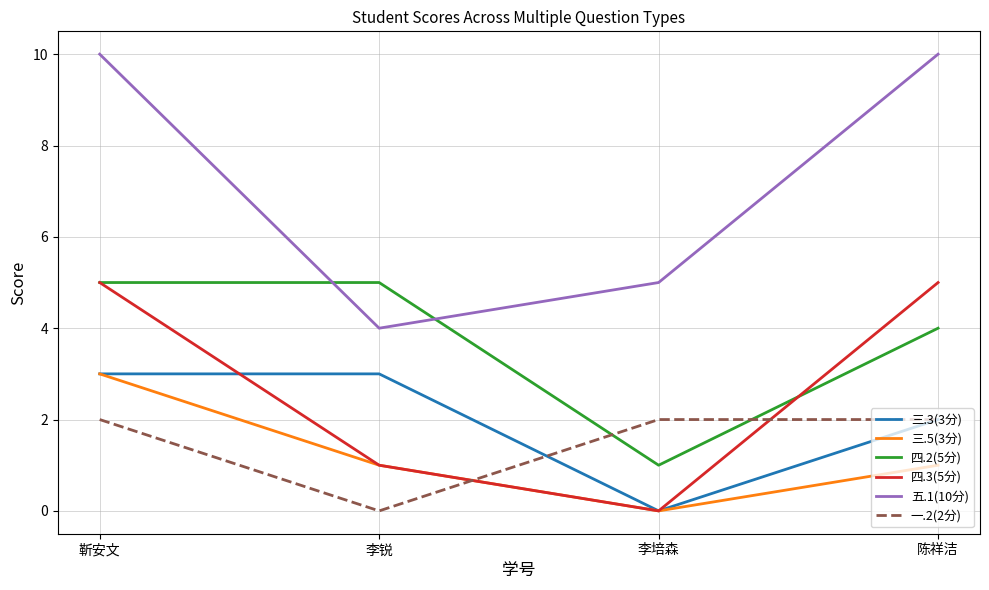

True or false: 五.1(10分) and 三.3(3分) intersect in this chart.

False